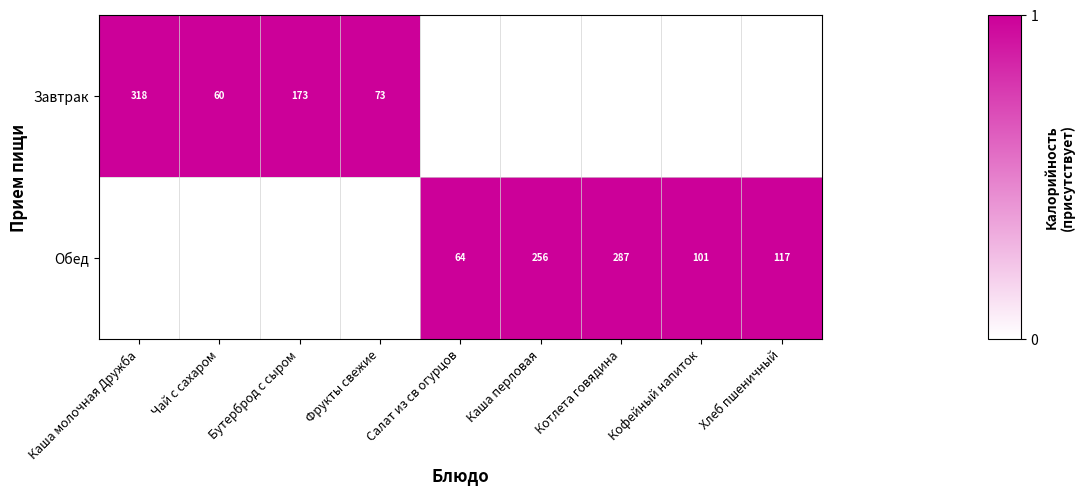

Is the value of Завтрак at Чай с сахаром greater than the value of Обед at Кофейный напиток?

No